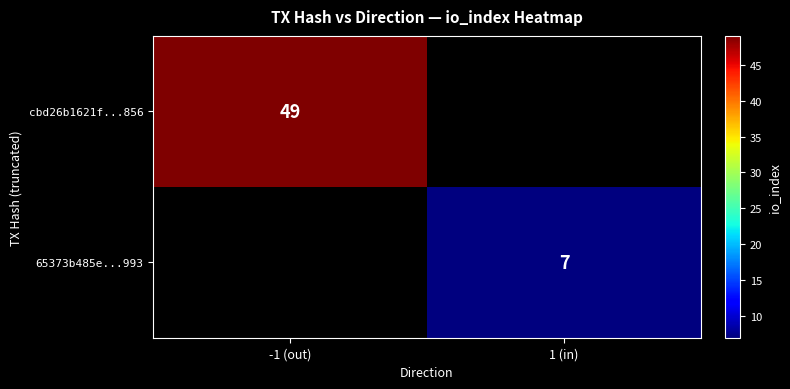

The value of 65373b485e...993 at 1 (in) is 7. True or false?

True